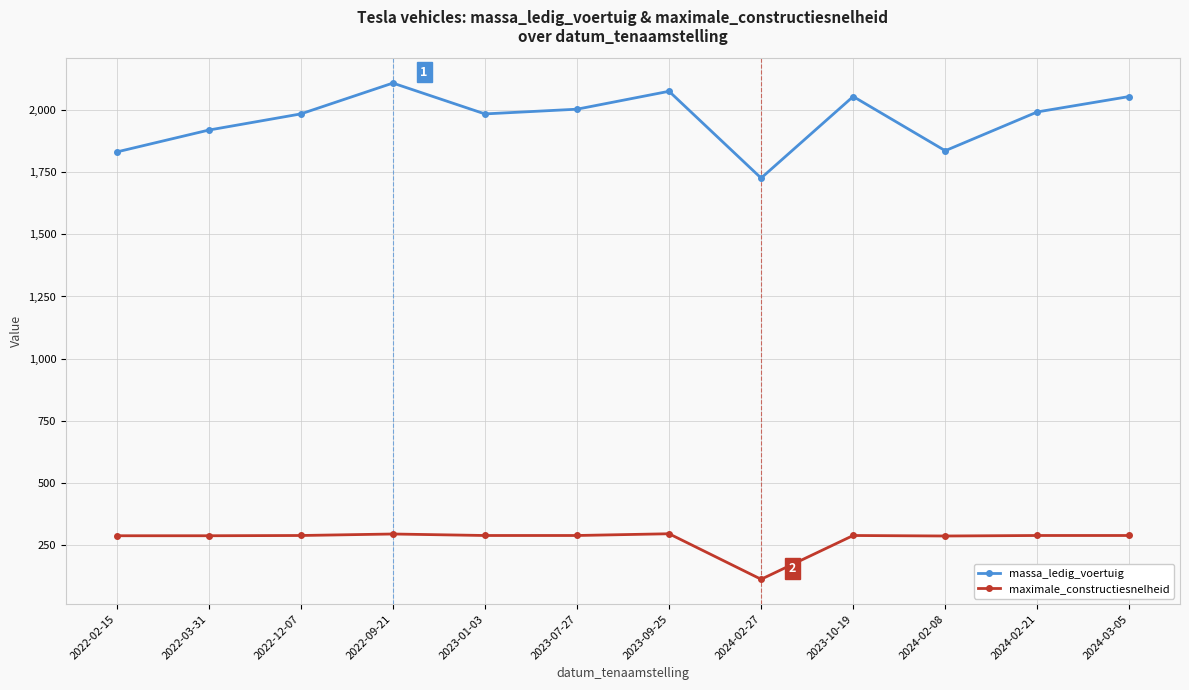

What is the value of the maximale_constructiesnelheid point at the 10th from the left?

287